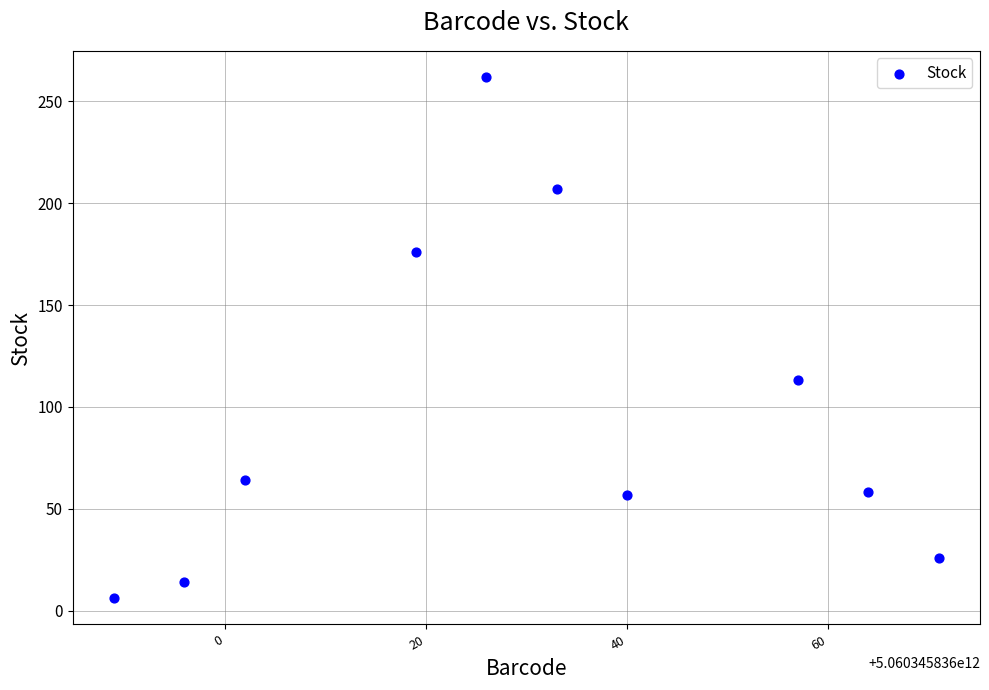

What is the range of Y values (max minus min)?

256